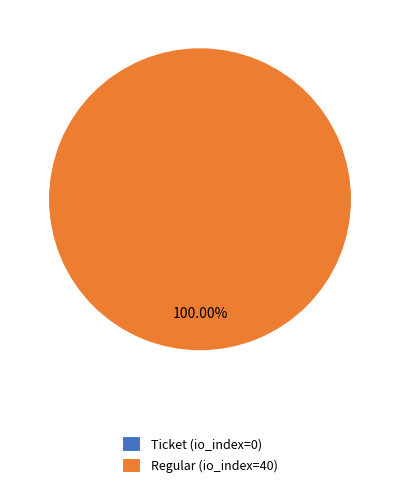

True or false: Regular (io_index=40) accounts for 99% of the total.

False